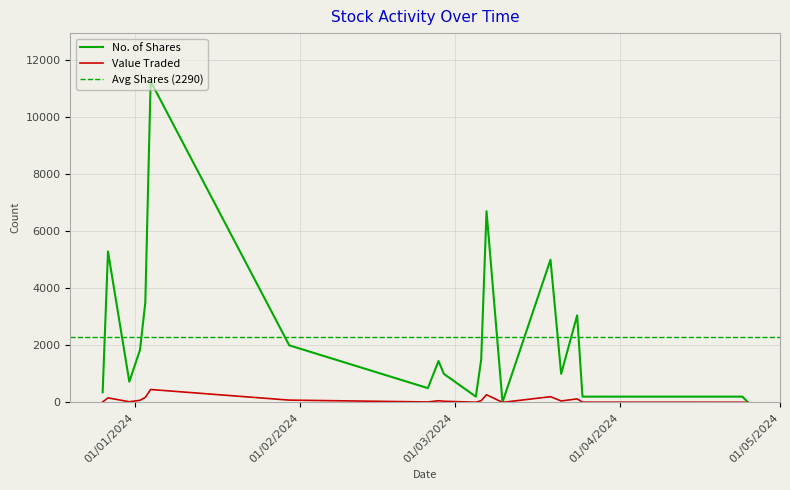

What is the value of the Value Traded point at the 3rd from the left?

8